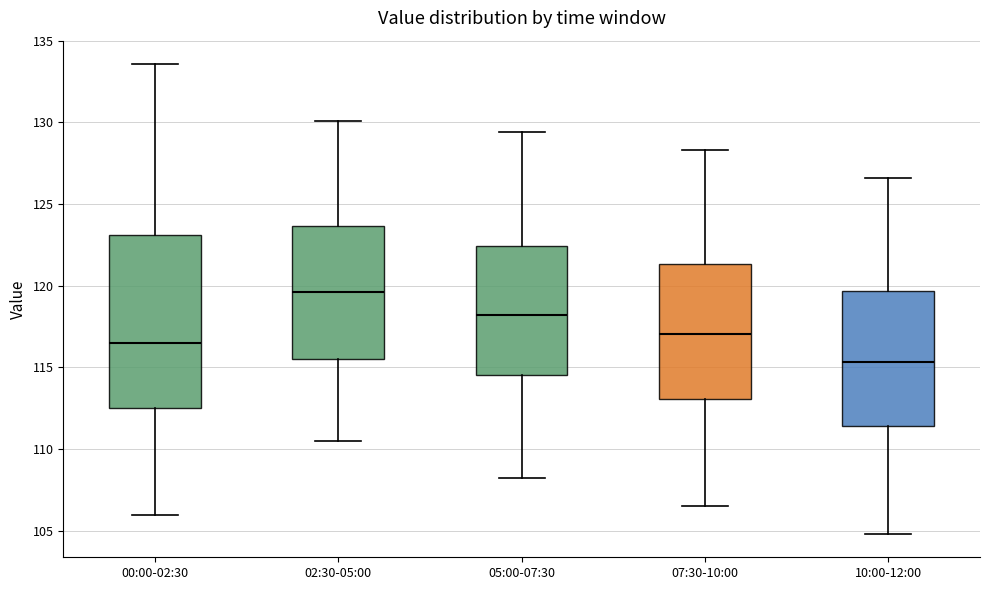

Where is the upper edge of the box for 05:00-07:30 on the y-axis? The values are not printed on the chart, so give them approximately, as read against the axis.

122.5